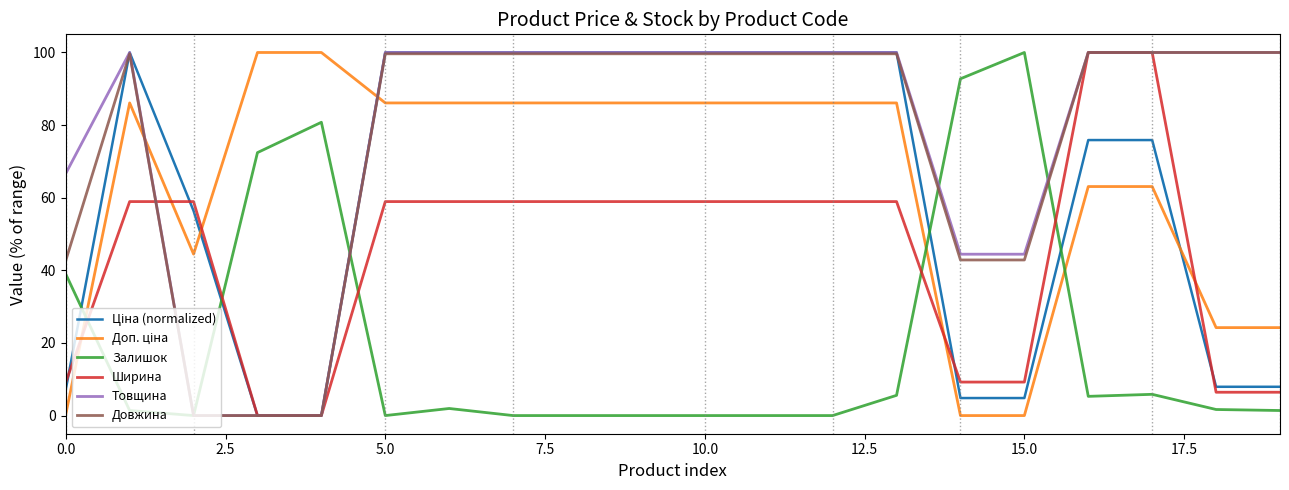

What is the difference between the highest and lowest values at 15.0?

100.0